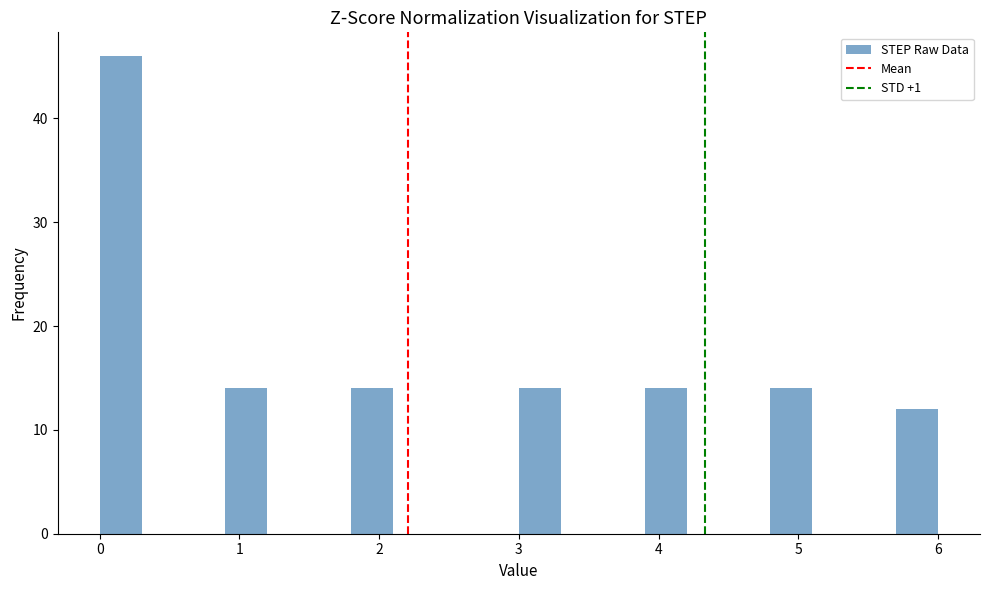

Read against the x-axis, roughly where is the centre of the tallest bar?

0.2